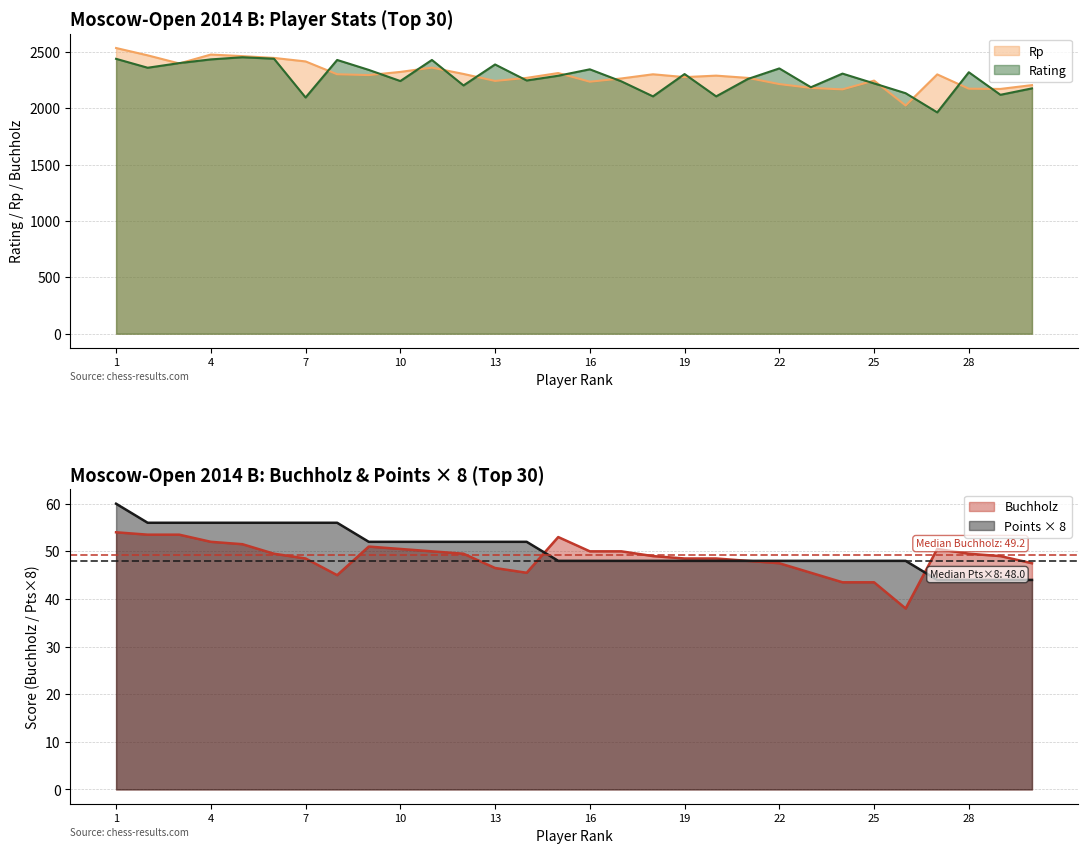

Which has a higher value, 10 or 21?

21